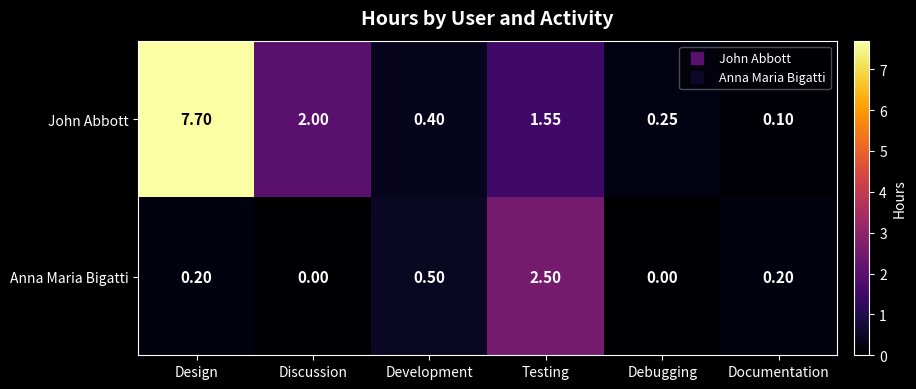

Is the value of John Abbott at Discussion greater than the value of Anna Maria Bigatti at Design?

Yes